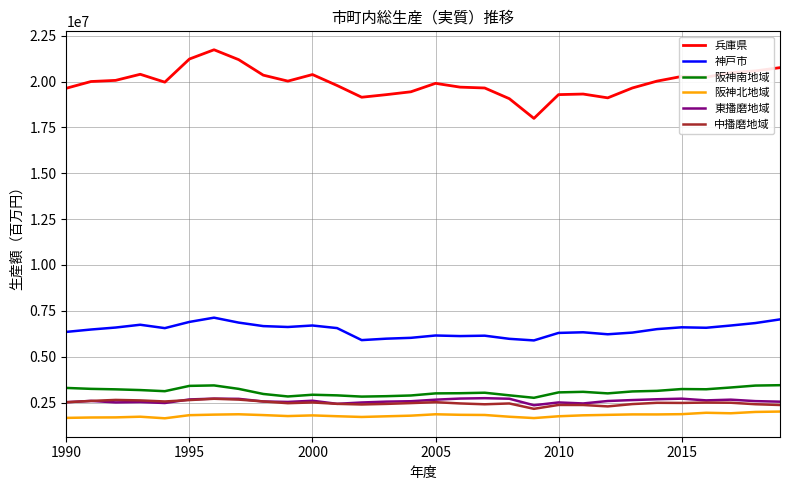

What is the maximum value shown in the chart?

21732657